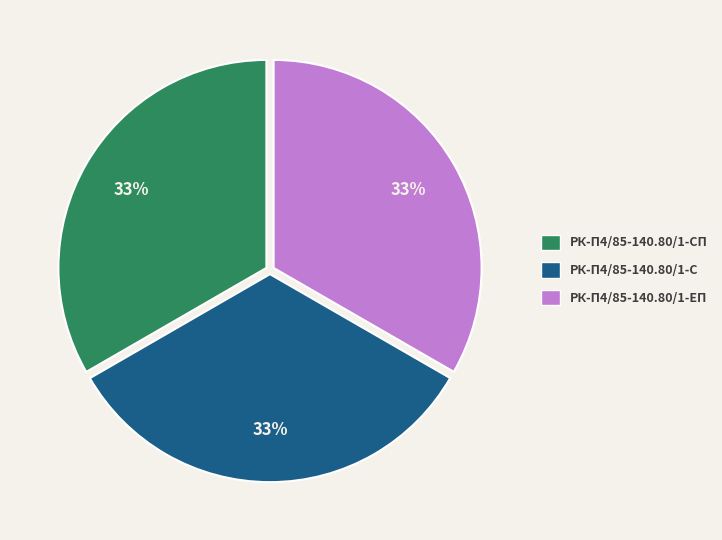

Does any single category account for the majority?

No